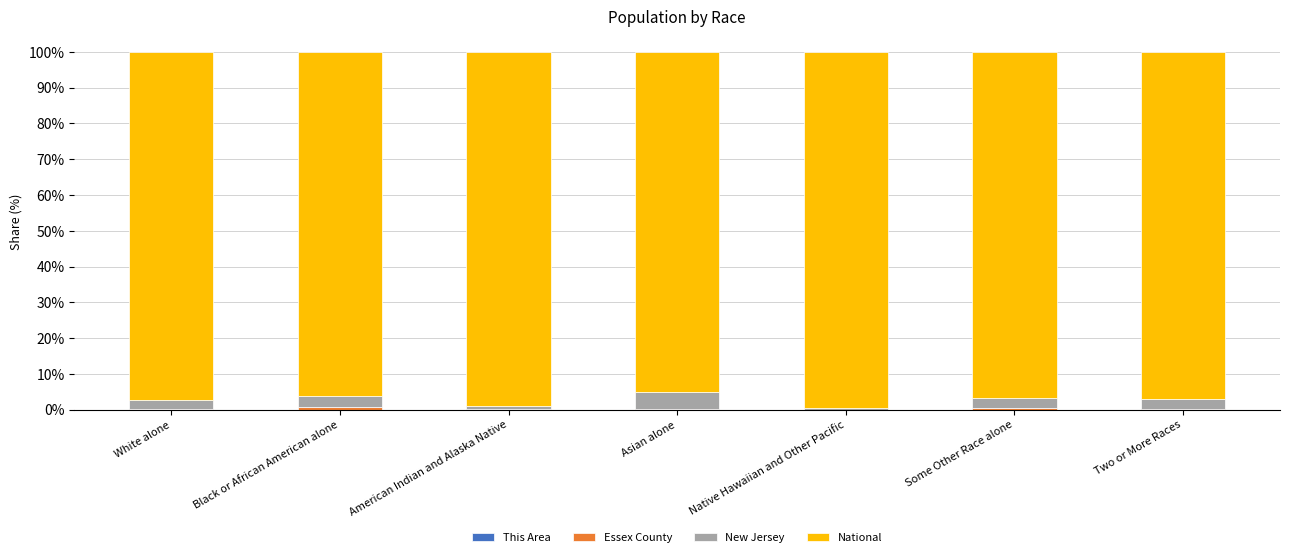

Does the chart contain stacked bars?

Yes